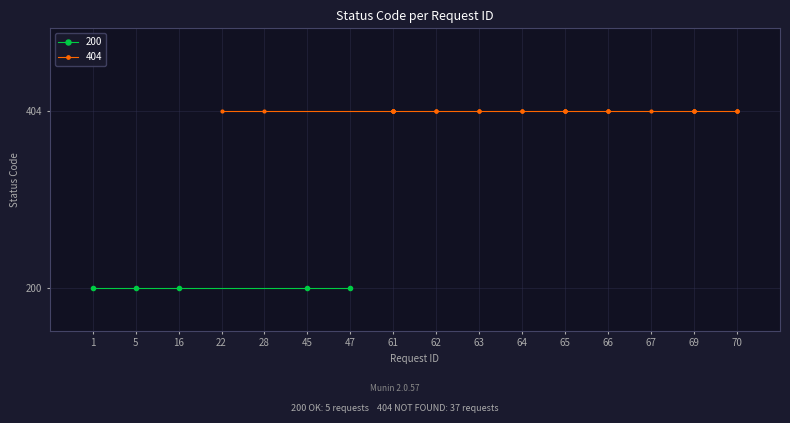

What is the difference between the highest and lowest values at 11?

204